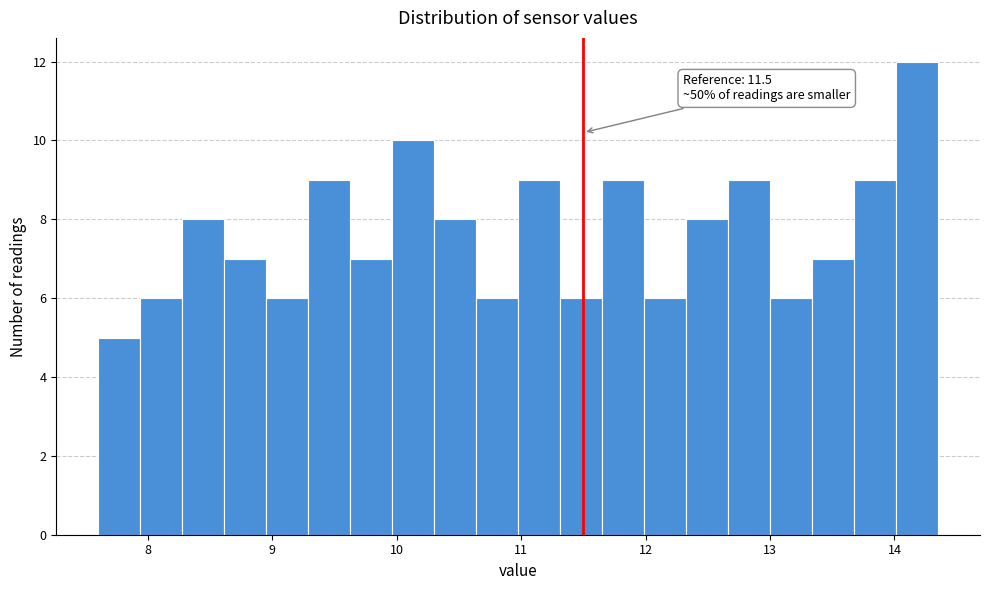

Read against the x-axis, roughly where is the centre of the tallest bar?

14.2